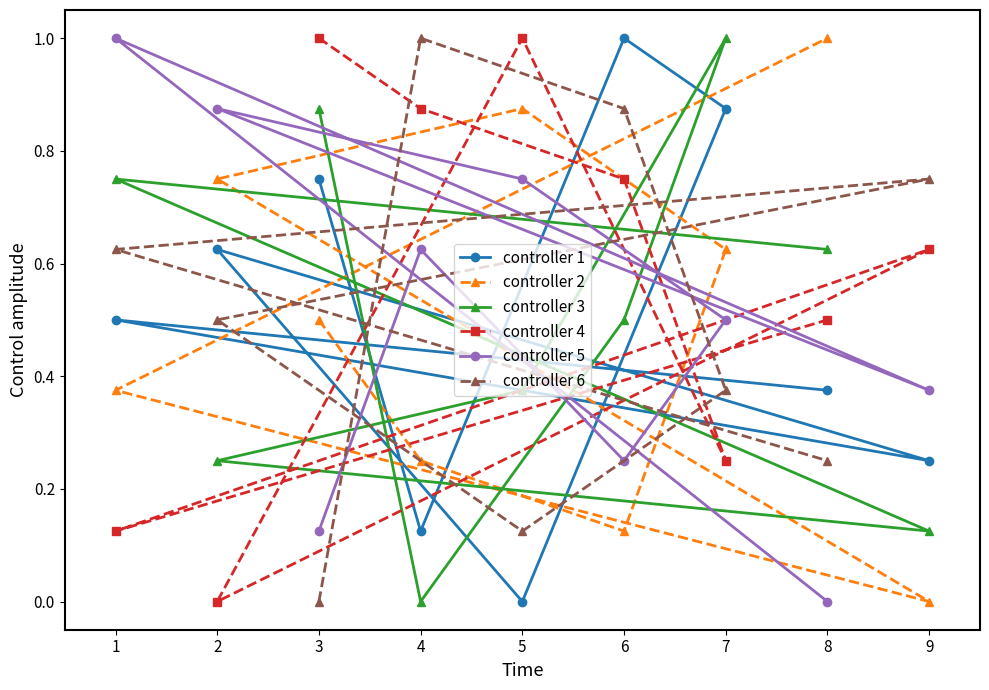

What are all the series names shown in the legend?

controller 1, controller 2, controller 3, controller 4, controller 5, controller 6